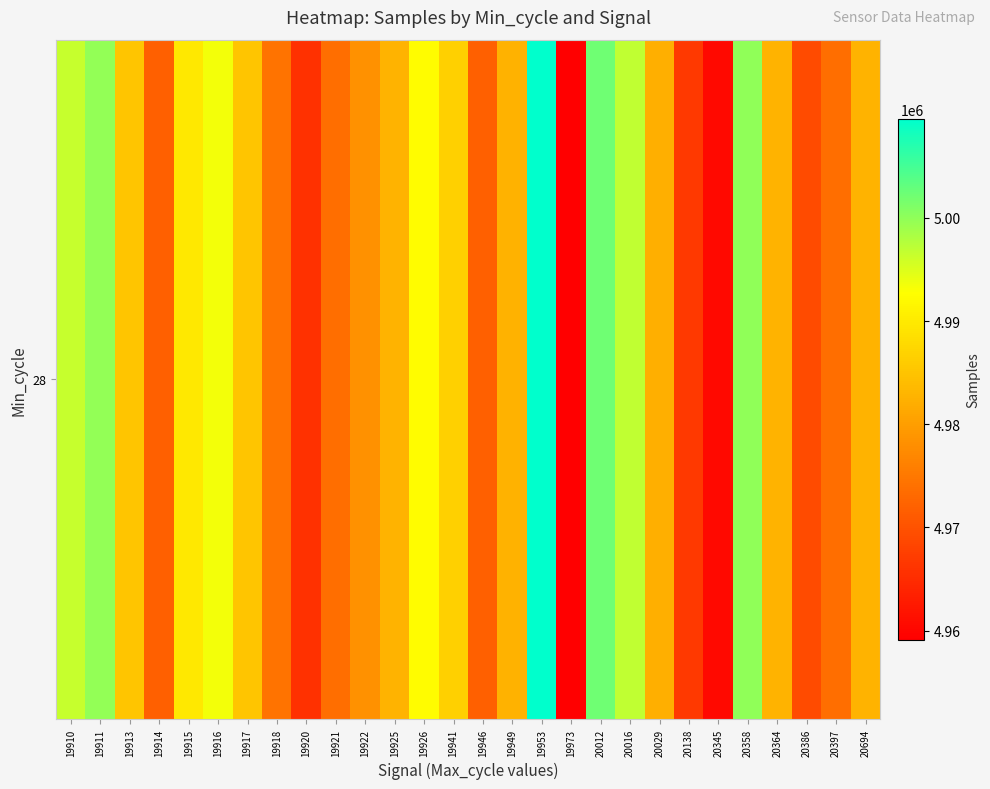

What is the average value?

4982686